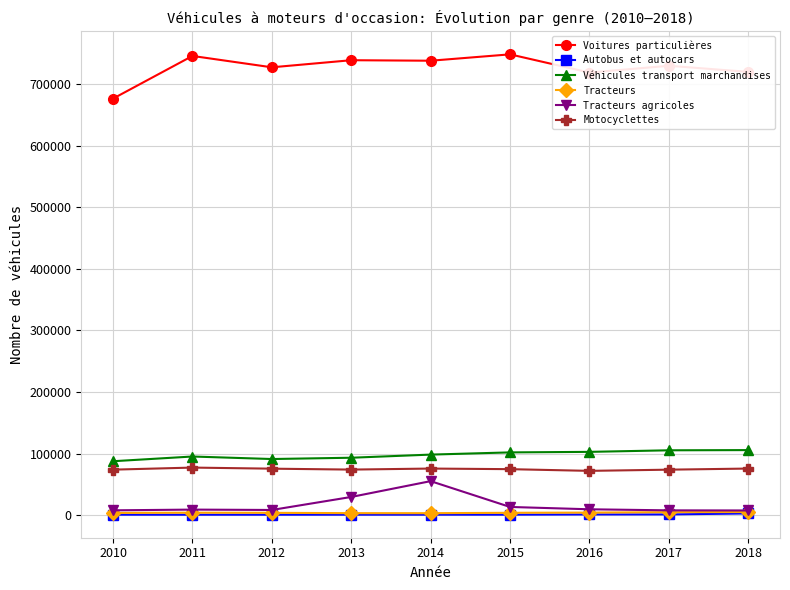

True or false: Tracteurs and Véhicules transport marchandises intersect in this chart.

False